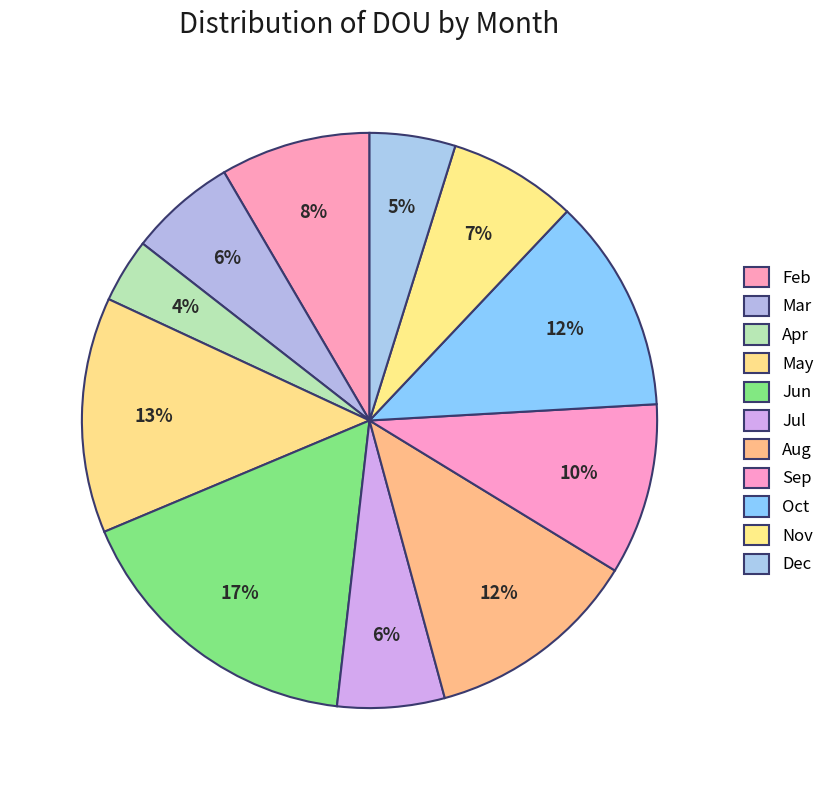

To the nearest percent, what is the difference between the largest and smallest slice percentages?

13%